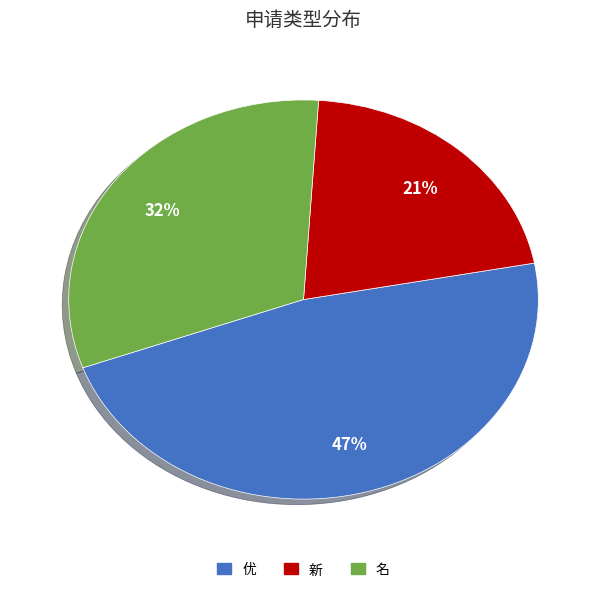

How many segments does this pie chart have?

3